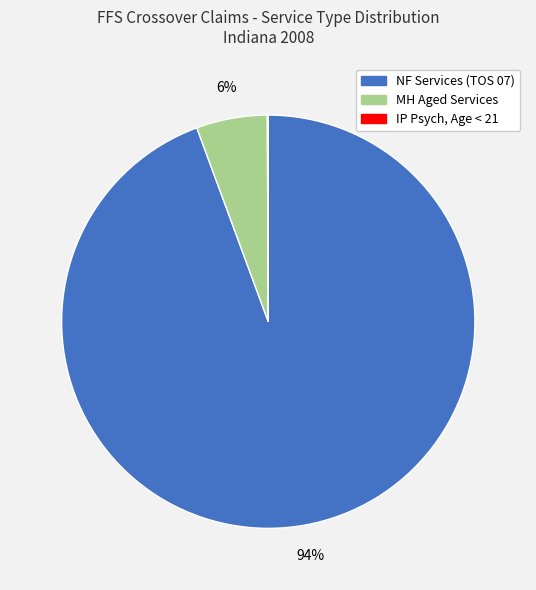

To the nearest percent, what is the difference between the largest and smallest slice percentages?

94%